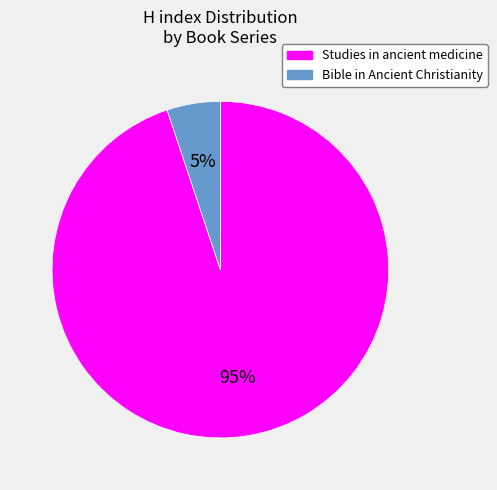

How many slices are in this pie chart?

2